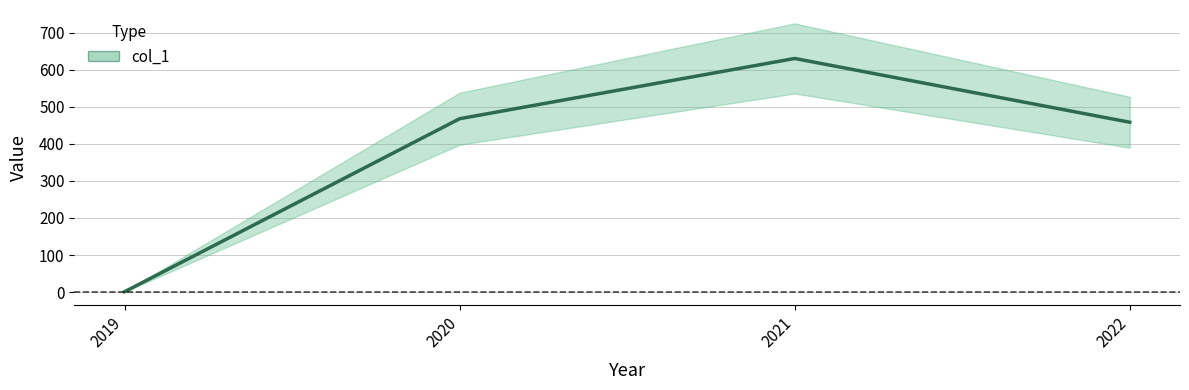

Rank the categories by value from highest to lowest.

2021, 2020, 2022, 2019